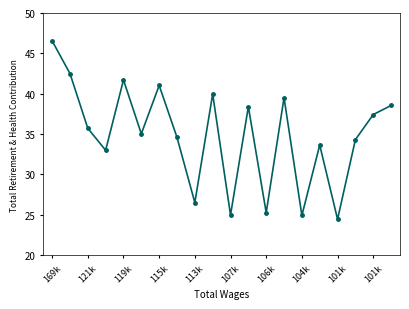

Where is the data nearest to the value 35503?

121k